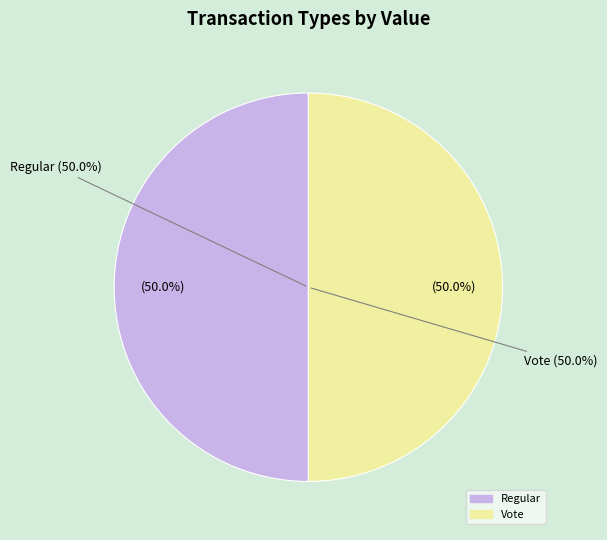

True or false: Regular accounts for 9% of the total.

False